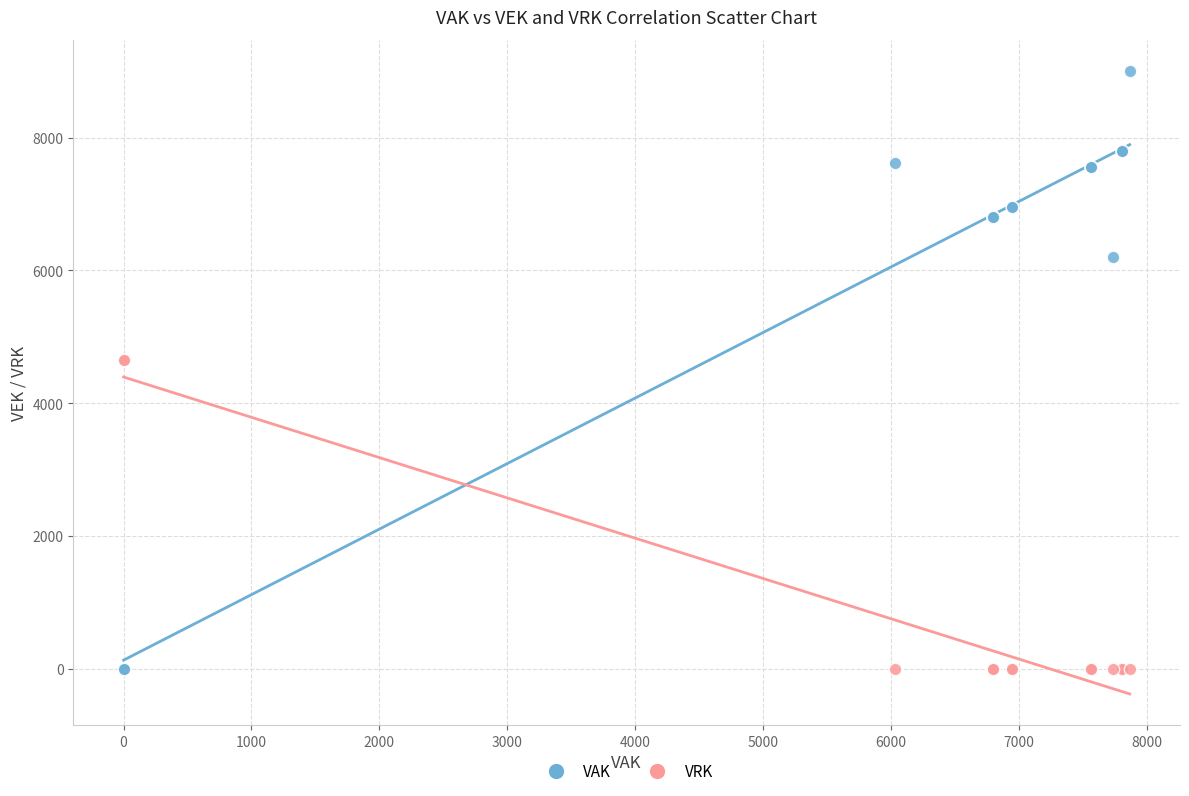

Which series reaches the maximum Y coordinate?

VAK